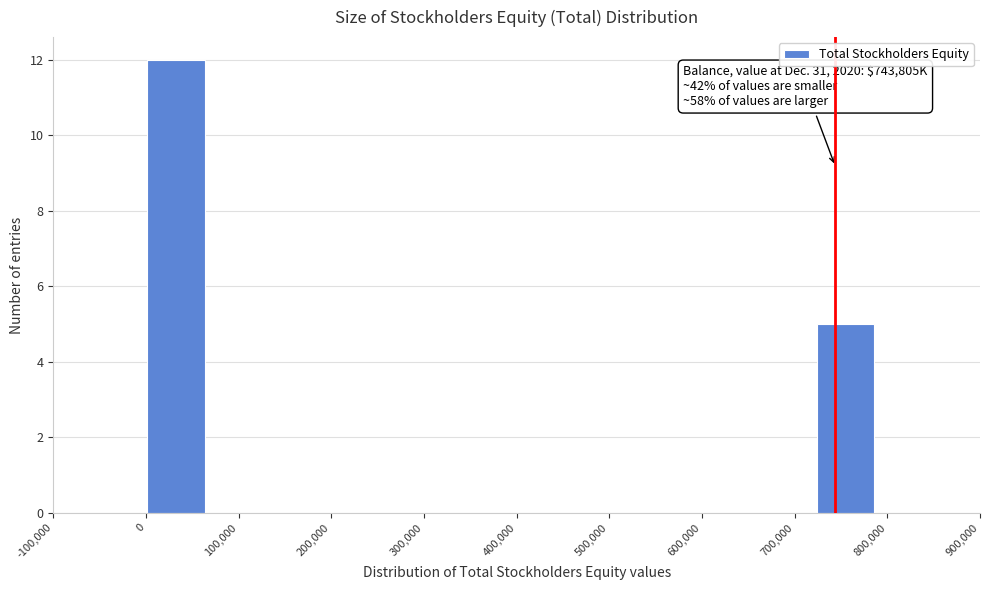

Over which range of the x-axis is the bar tallest?

0 to 70000